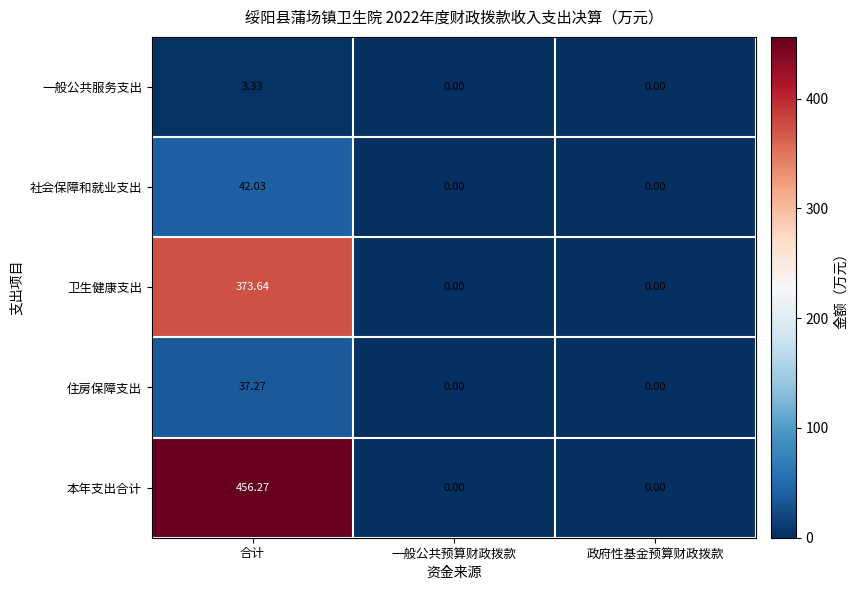

Rank the series at 合计 from lowest to highest value.

一般公共服务支出, 住房保障支出, 社会保障和就业支出, 卫生健康支出, 本年支出合计